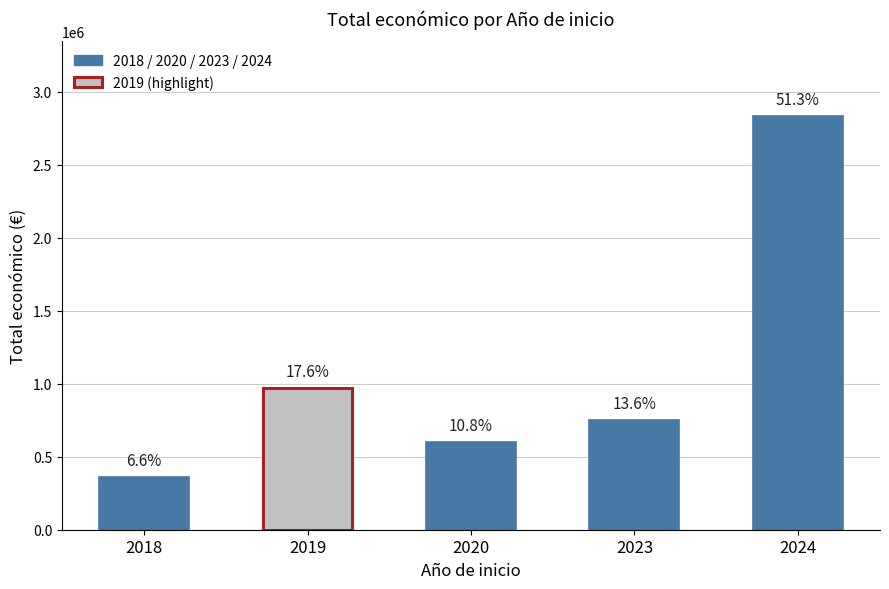

What is the sum of all values?

5528950.3